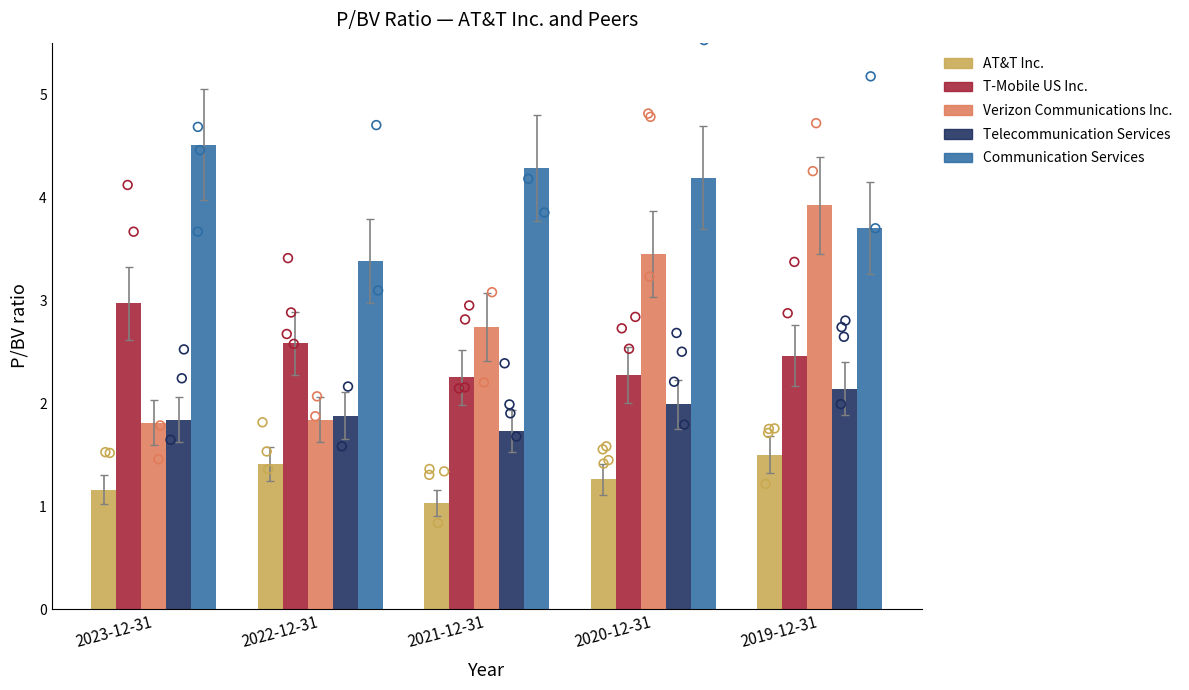

Which series has the largest Y range (max minus min)?

Verizon Communications Inc.